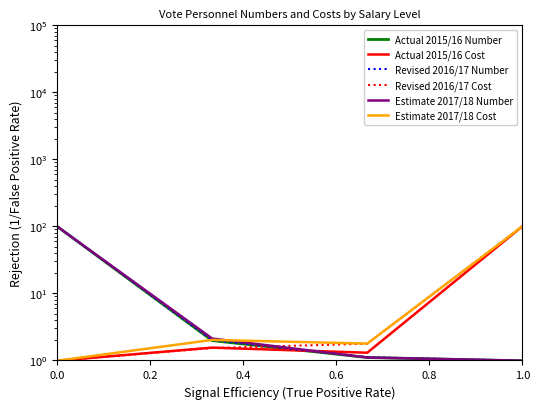

What is the value of the Estimate 2017/18 Number point at the 3rd from the left?

1.1